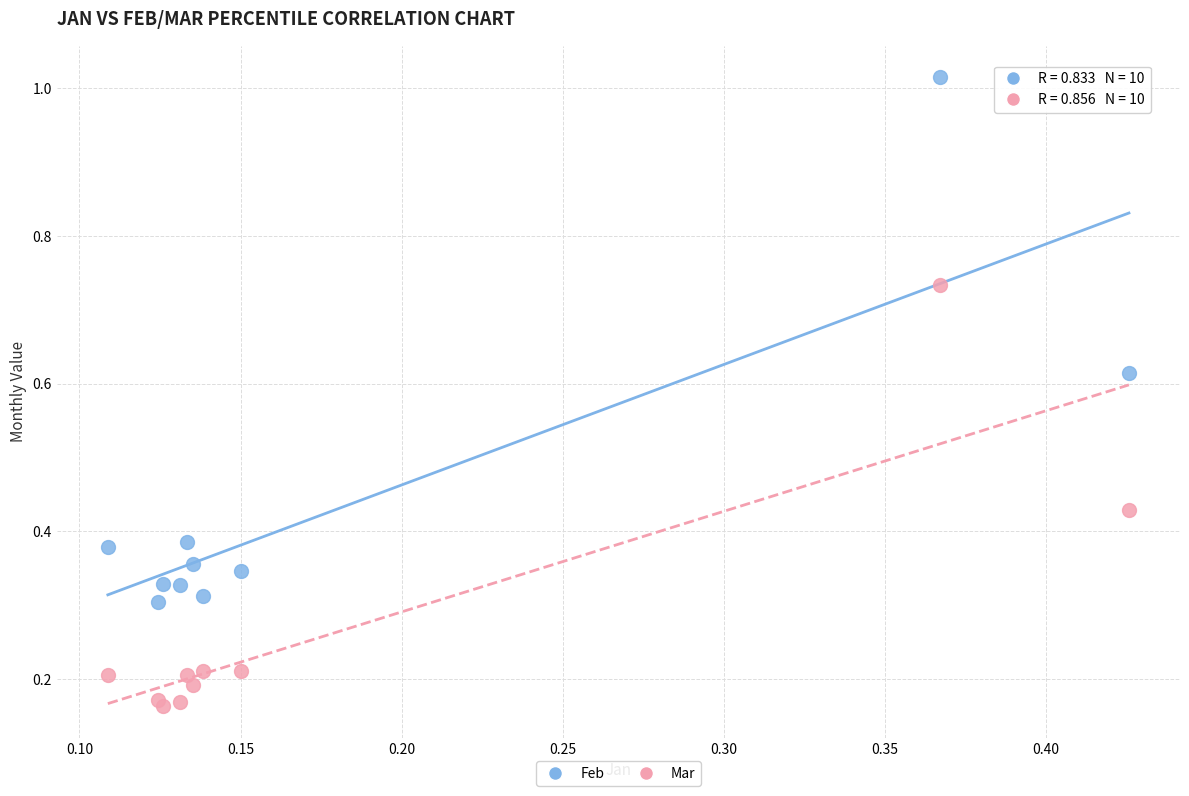

Which series has the widest spread of Y values?

Feb